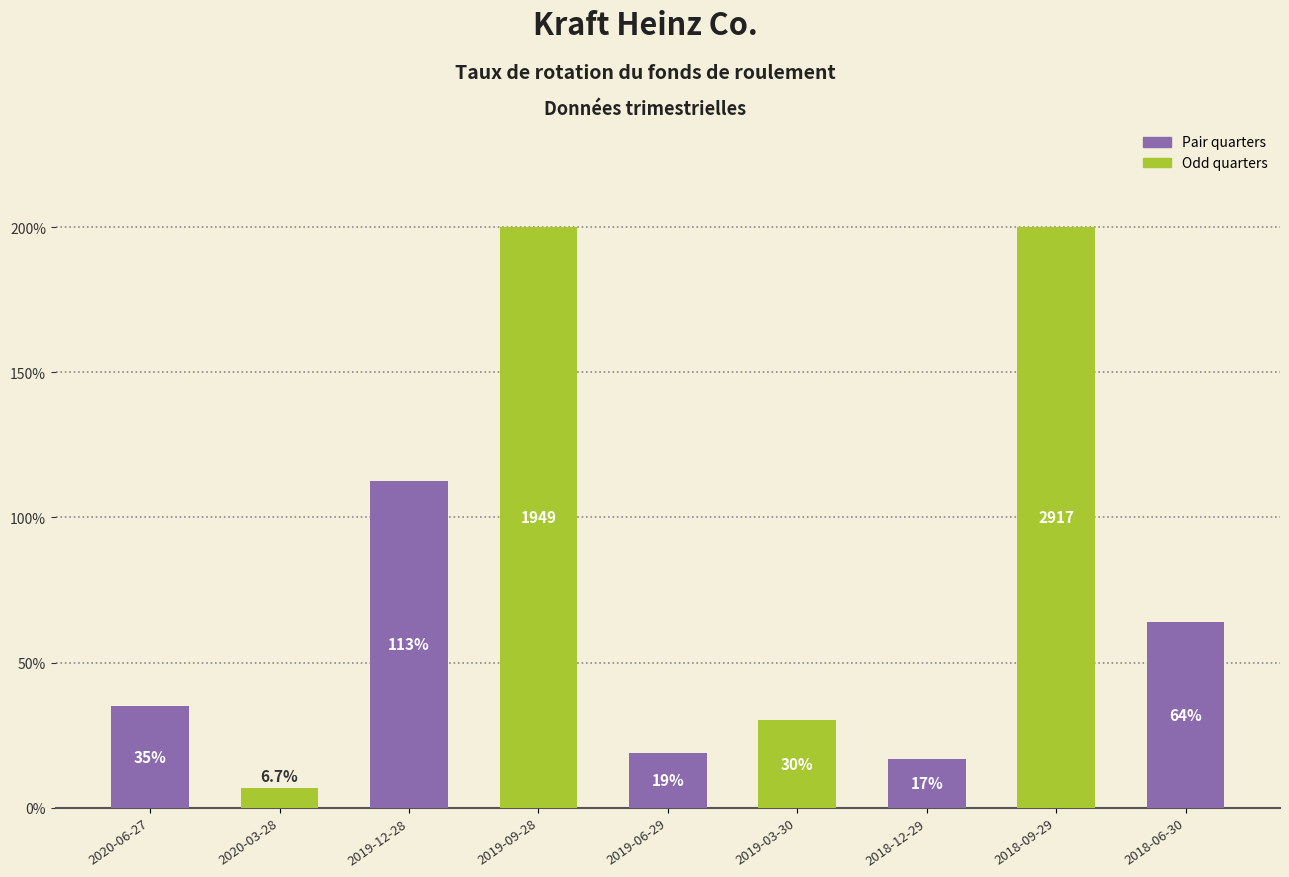

How many bars are there in total?

9